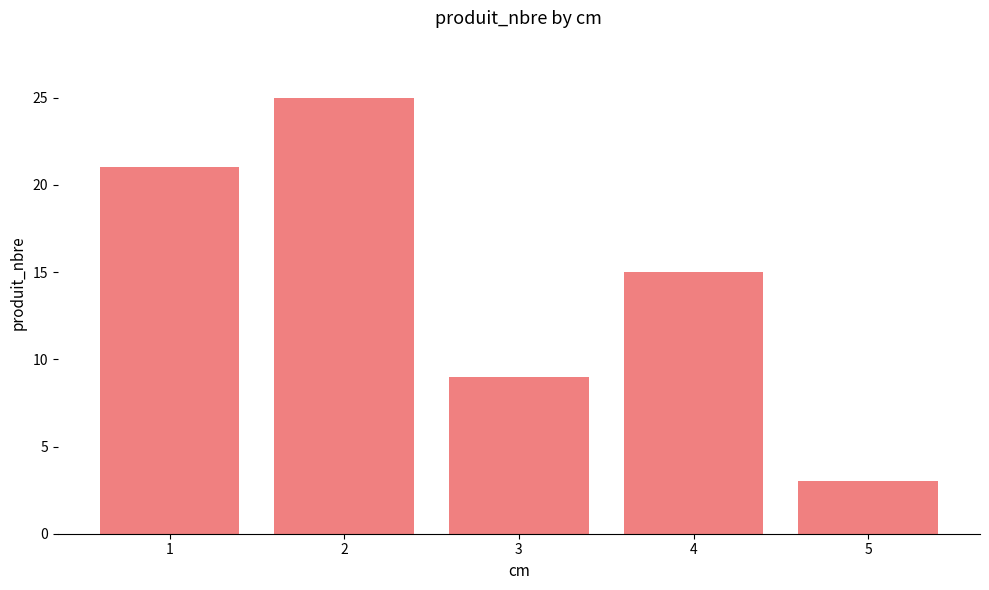

List the labels in order of value, smallest first.

5, 3, 4, 1, 2